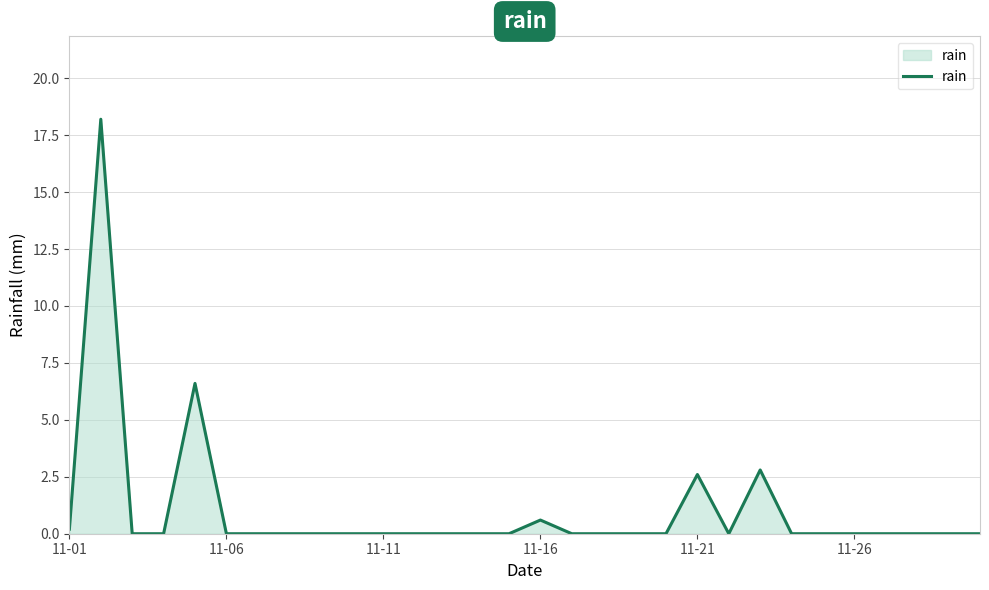

What is the greatest value displayed?

18.2